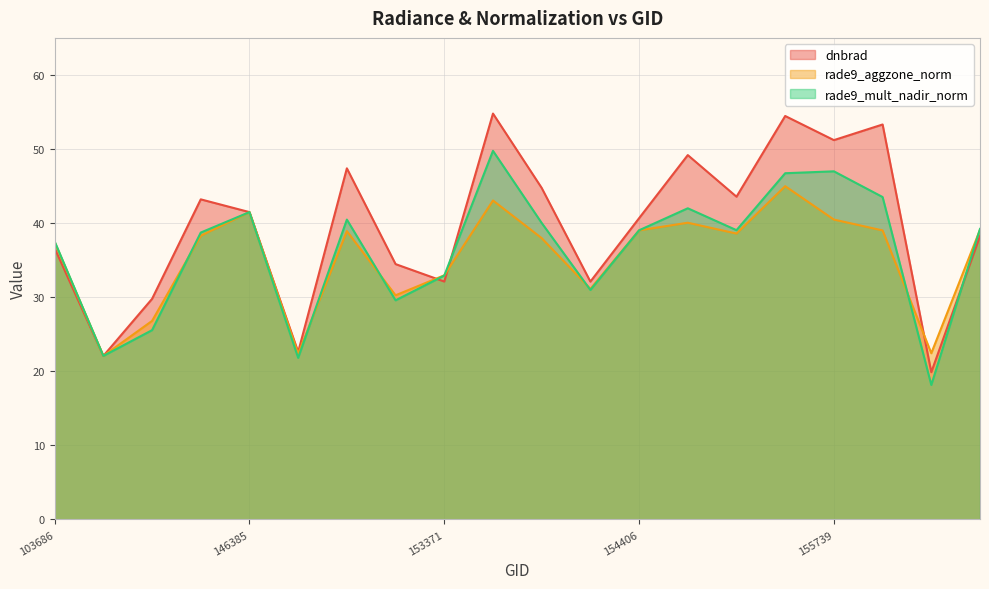

The rade9_mult_nadir_norm series shows 8.6 at 156115. True or false?

False